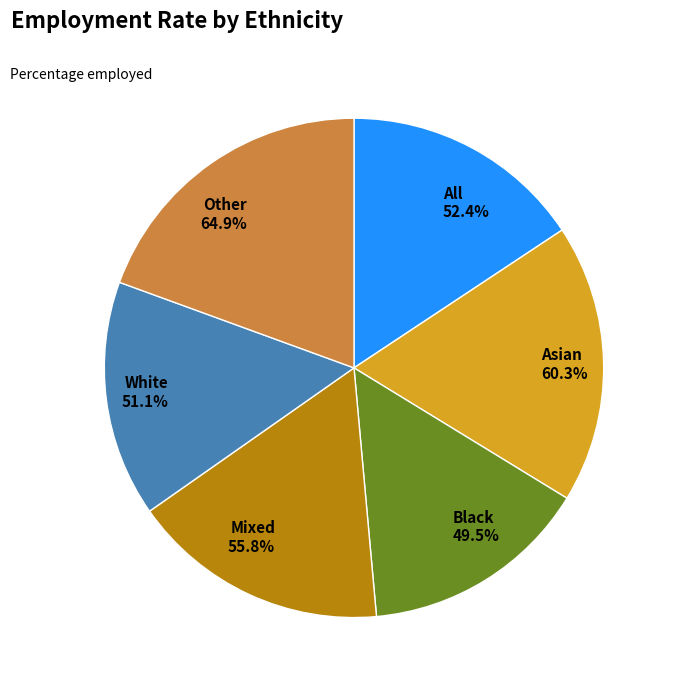

How much of the chart is everything except Mixed?

83.3%